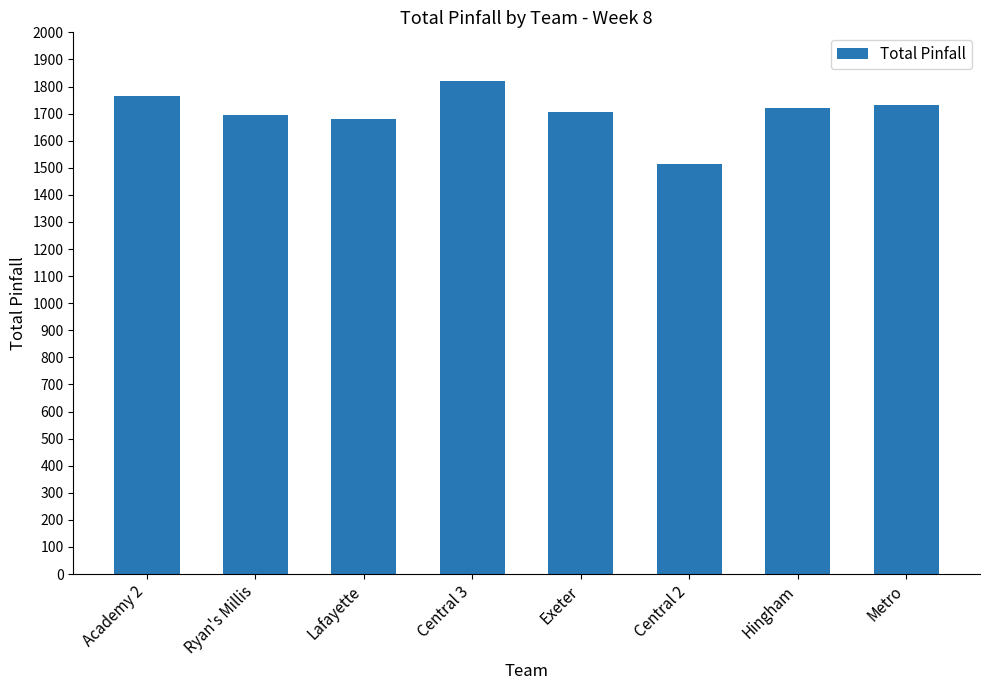

What is the approximate value at Central 3, to the nearest 50?

1800